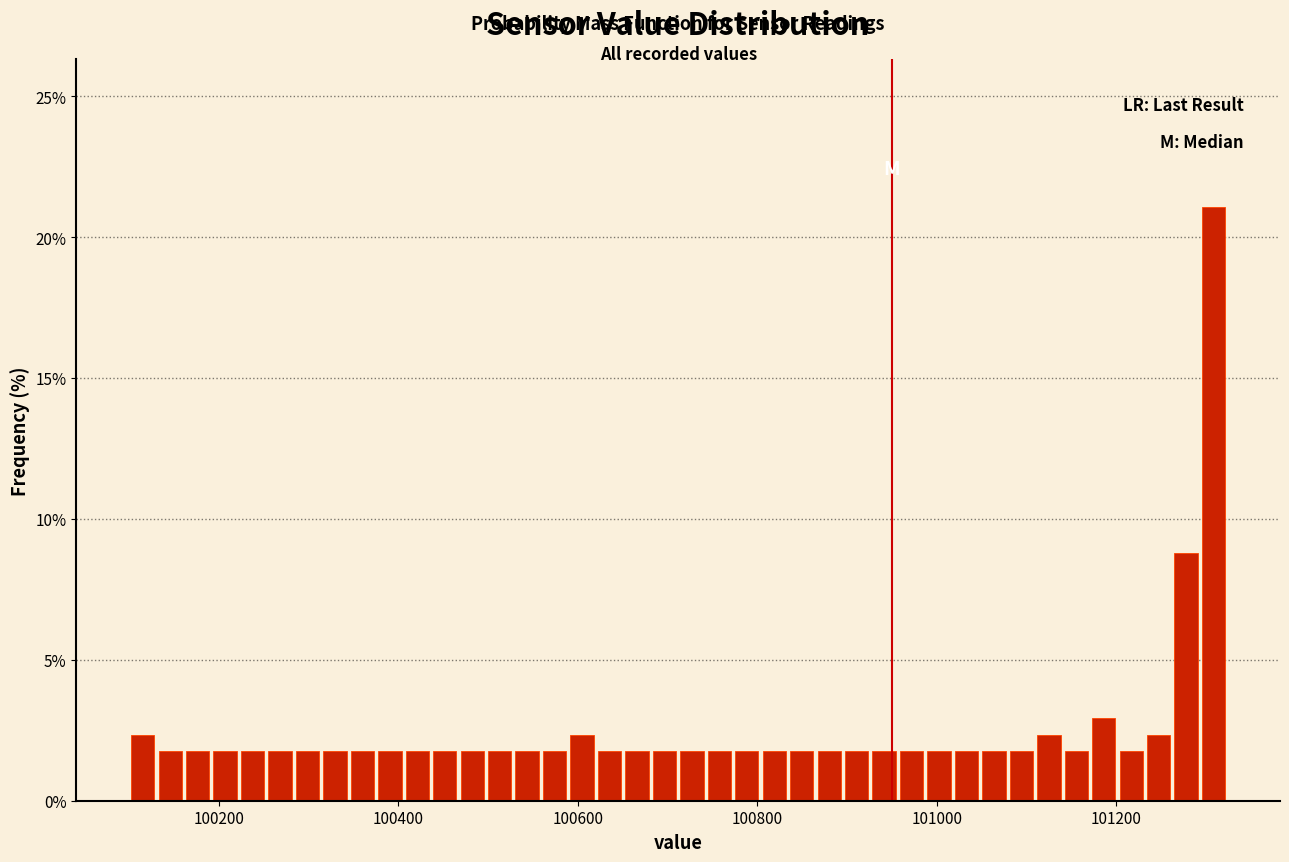

Around what value on the x-axis is the tallest bar? Give the approximate position of its centre, as read against the axis.

101300